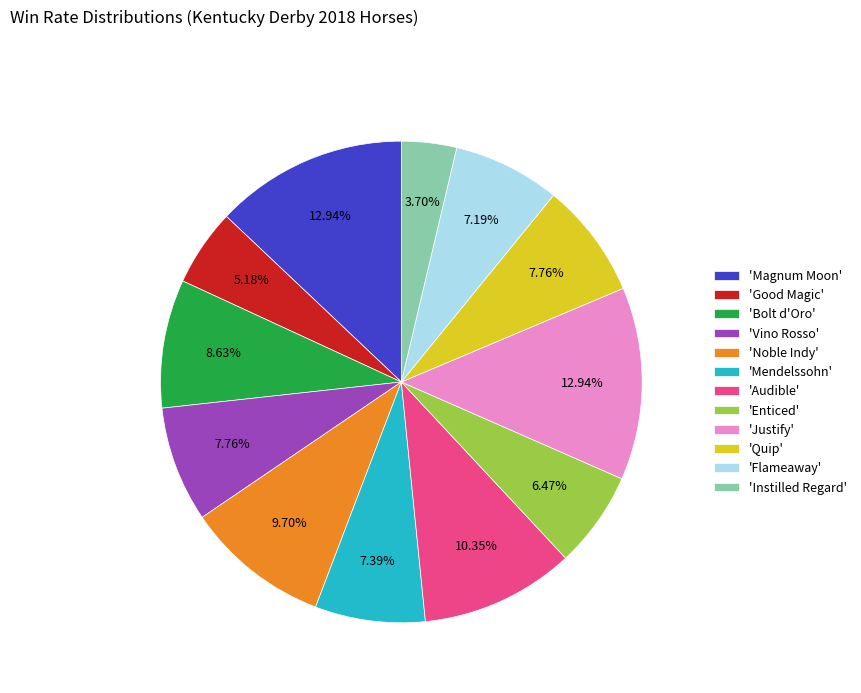

Do 'Mendelssohn' and 'Noble Indy' together represent more than half of the pie?

No